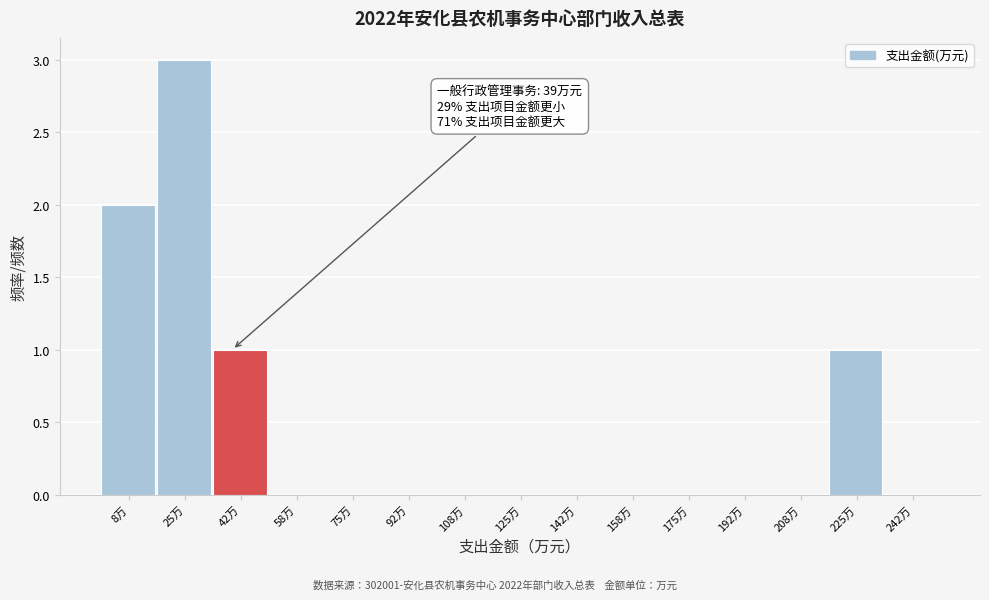

Which range on the x-axis has the tallest bar?

16 to 34